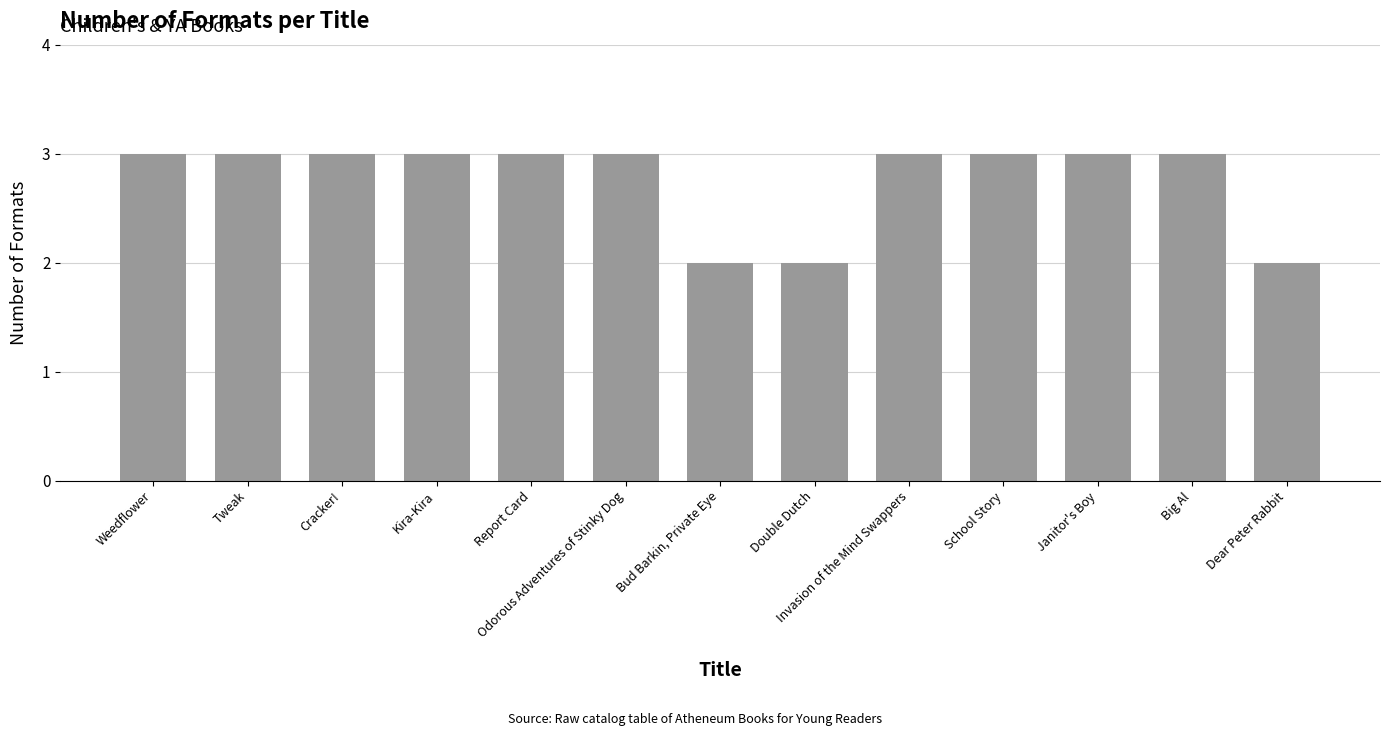

What is the greatest value displayed?

3